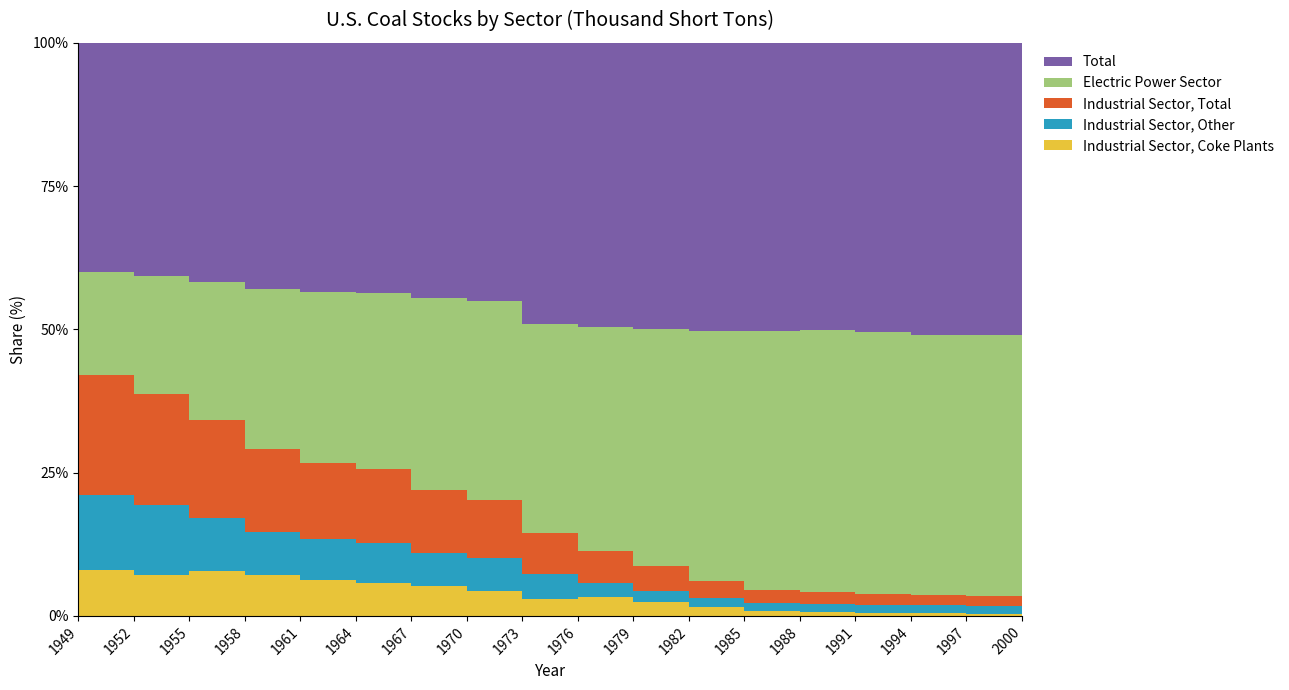

Reading left to right, extract all data points from this chart.

Industrial Sector, Coke Plants: 9963	14485	13422	13061	10491	10210	11097	9045	6998	9902	8217	5388	3015	2616	1858	1393	914	669
Industrial Sector, Other: 16059	24740	15880	13655	11915	12249	12297	11781	10370	7100	7078	5623	5199	5617	4875	4521	4298	4133
Industrial Sector, Total: 26022	39225	29302	26716	22406	22459	23394	20826	17368	17002	15295	11011	8214	8233	6733	5914	5212	4802
Electric Power Sector: 22053	41492	41391	50988	50069	53908	70987	71907	86967	117435	145390	157186	163942	182888	165234	145940	136614	112498
Total: 49465	82426	71691	78650	73001	76743	94560	93033	117155	148898	175207	181700	182924	199783	181800	164293	153082	126028